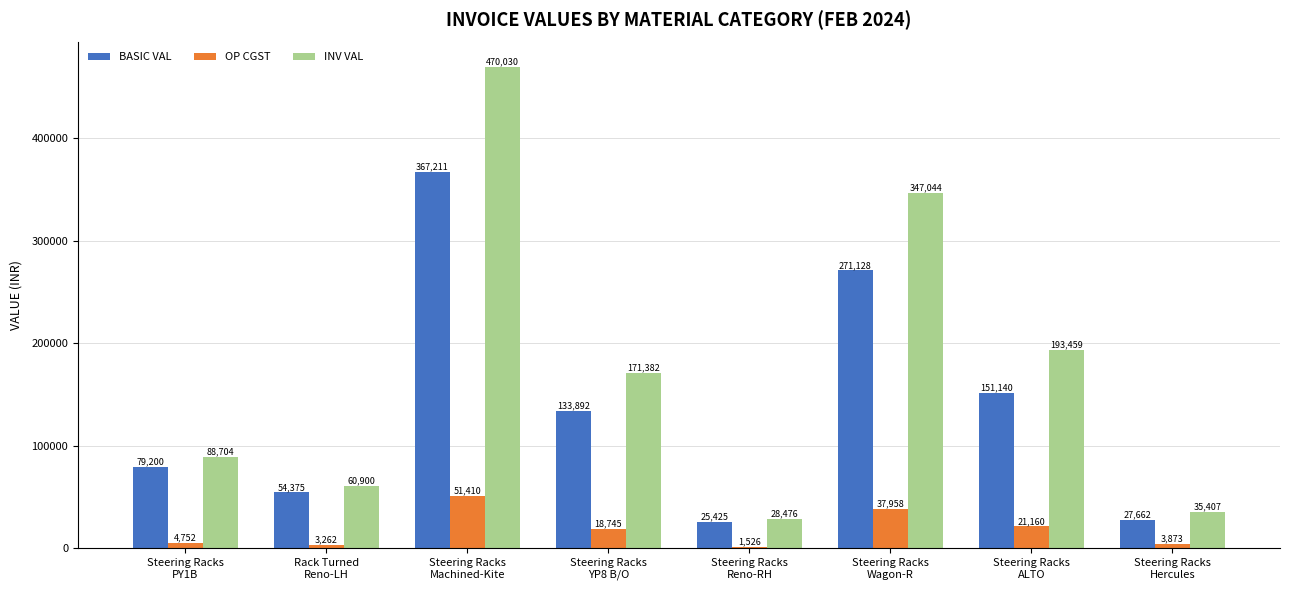

Which series has the widest spread of values?

INV VAL